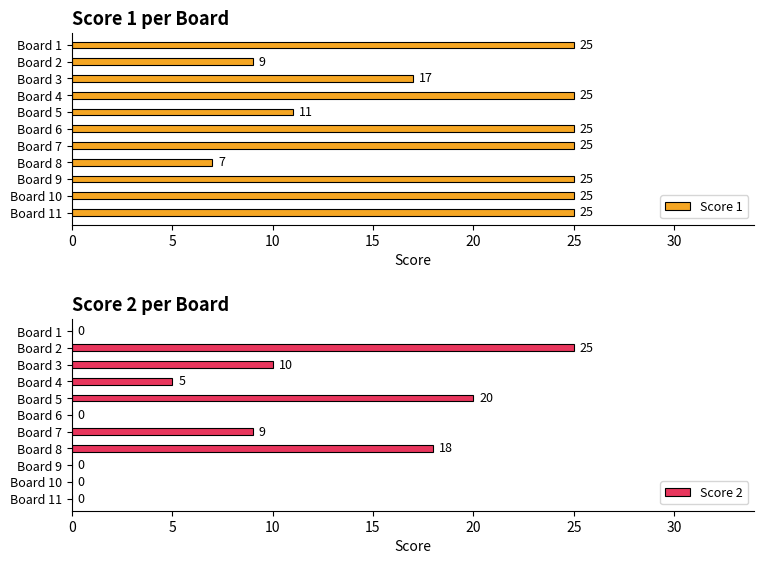

Count the Score 1 values in the range 11 to 25.

9